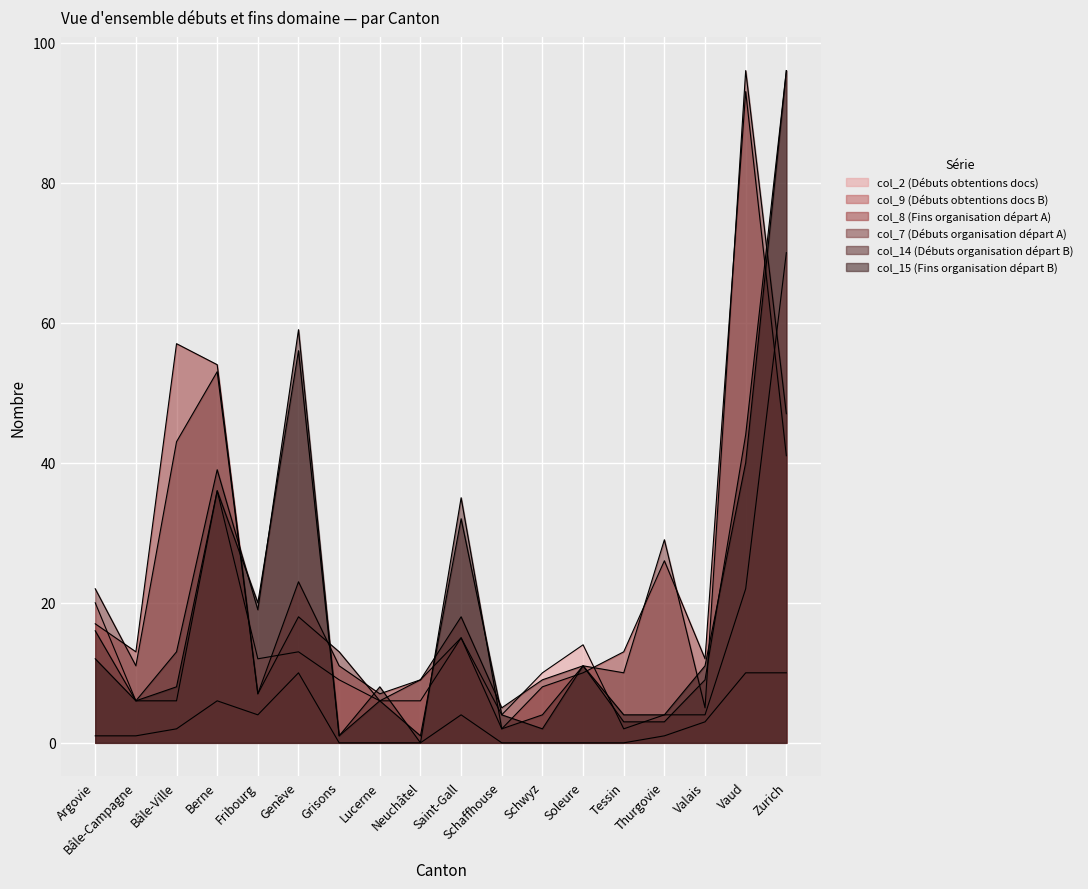

Which series has the largest range (max minus min)?

col_14 (Débuts organisation départ B)